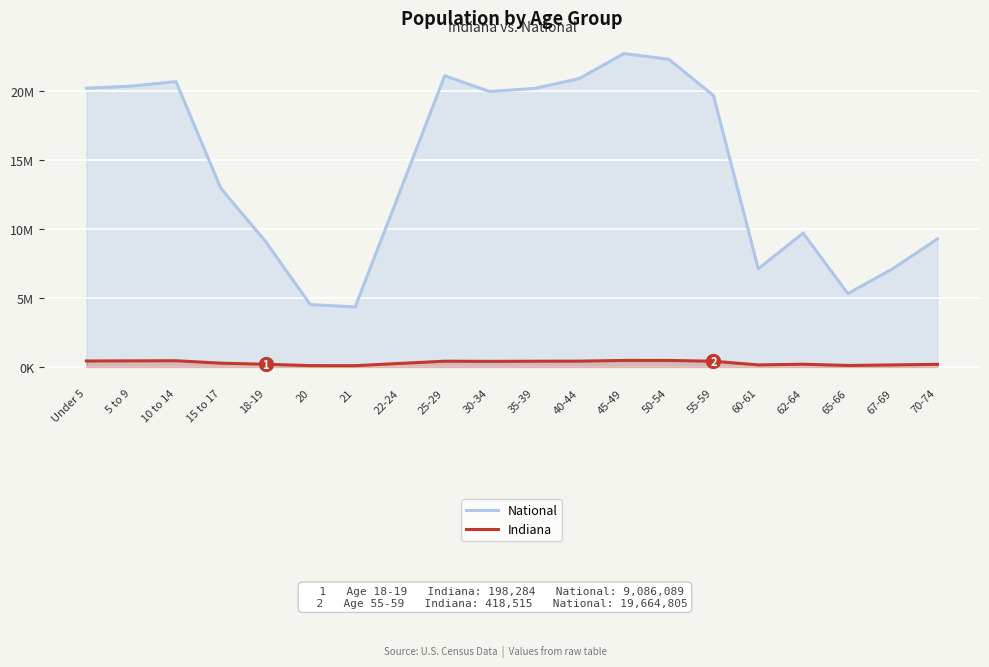

Is it true that Indiana equals 810296 at 50-54?

False